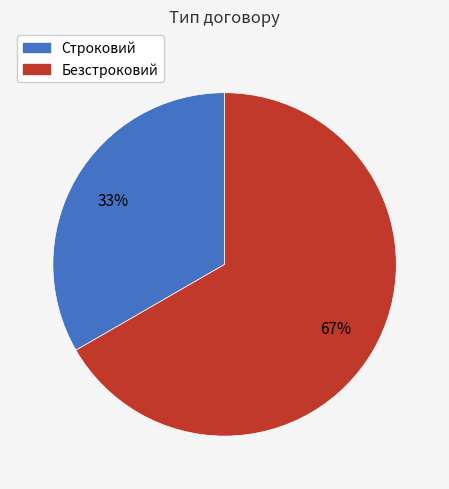

How many slices are in this pie chart?

2